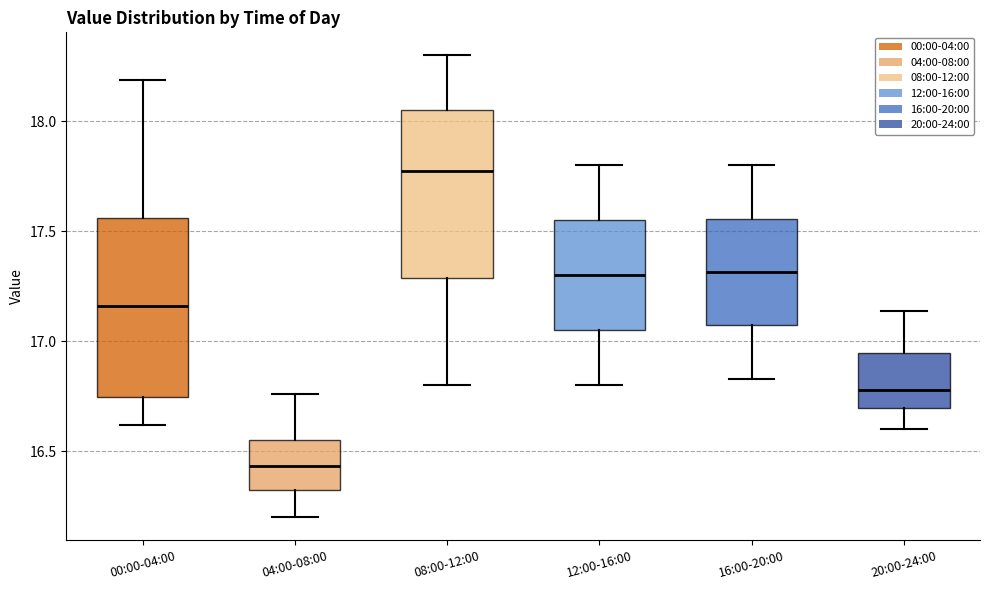

Which box's median line is the highest?

08:00-12:00